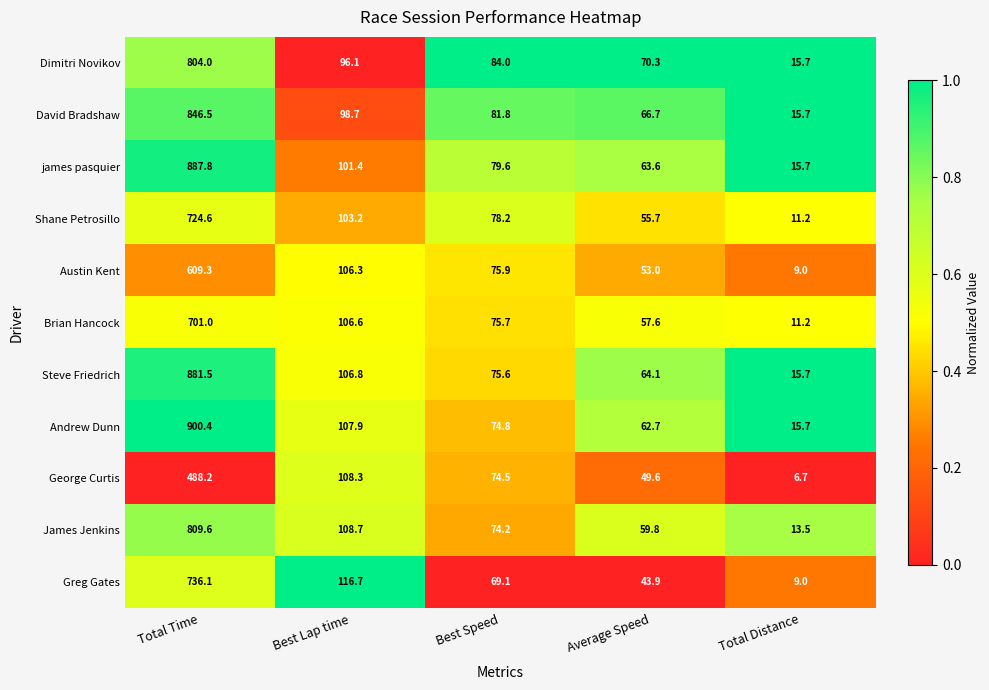

Between Total Time and Total Distance, which series saw the biggest shift?

Andrew Dunn